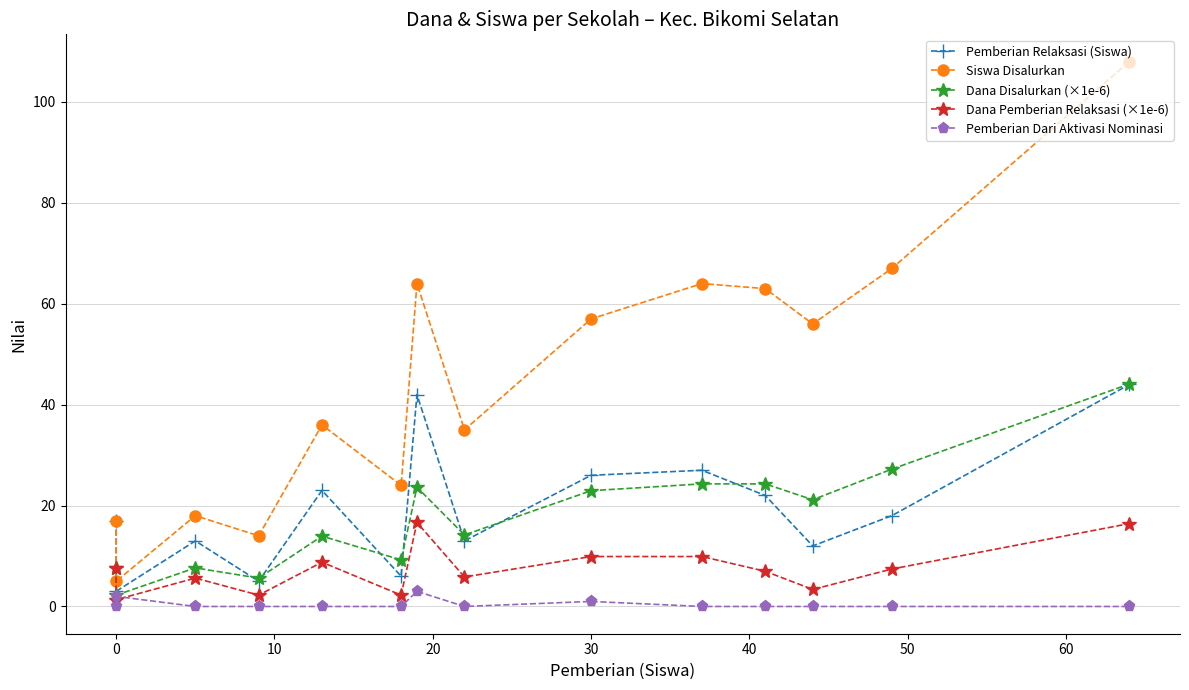

True or false: Pemberian Dari Aktivasi Nominasi has a value of -1.1 at 0.

False